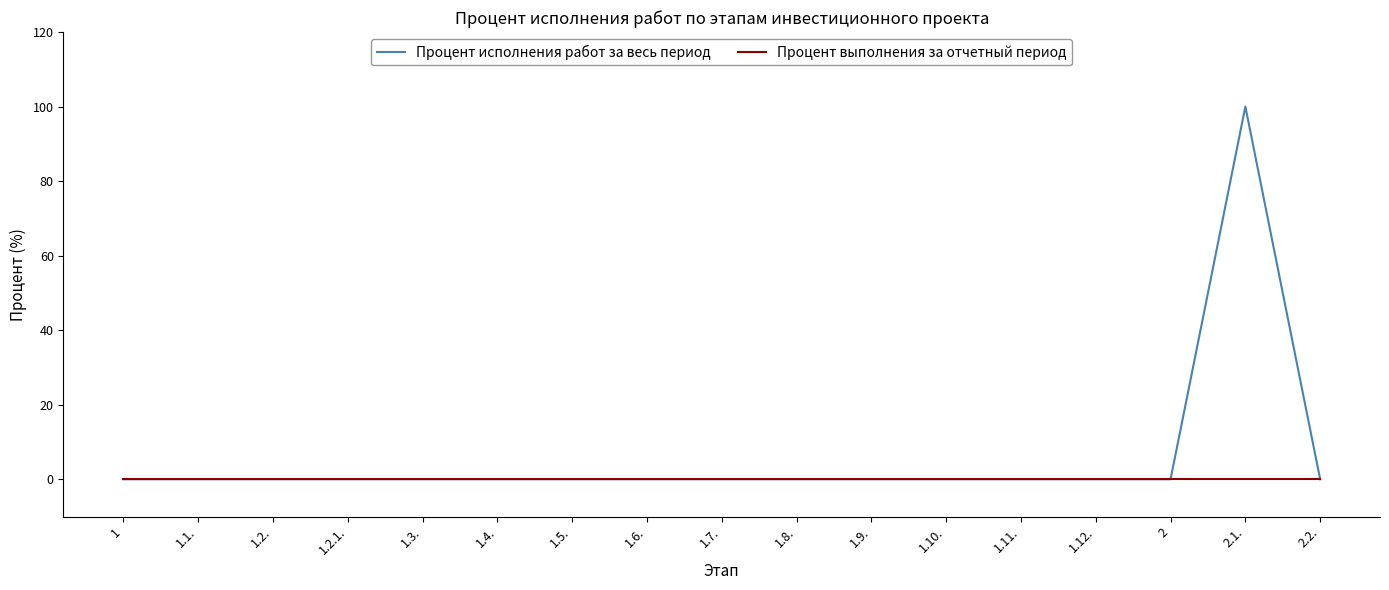

Which series has the largest total across all categories?

Процент исполнения работ за весь период